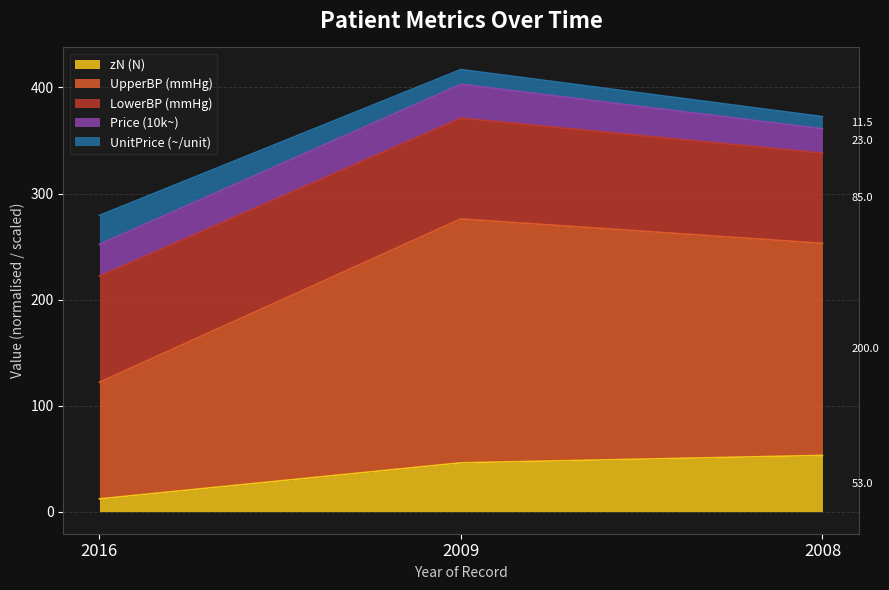

What is the highest value of the zN (N) series?

53.0